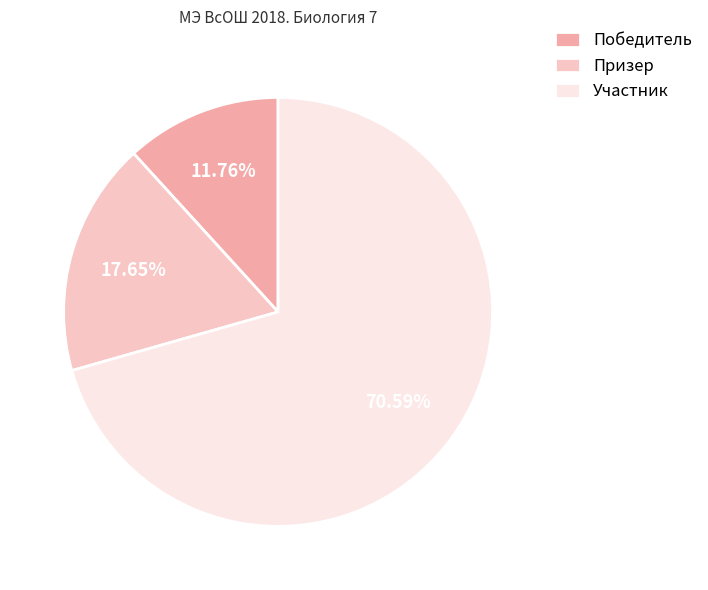

Which slice represents more than half of the pie?

Участник